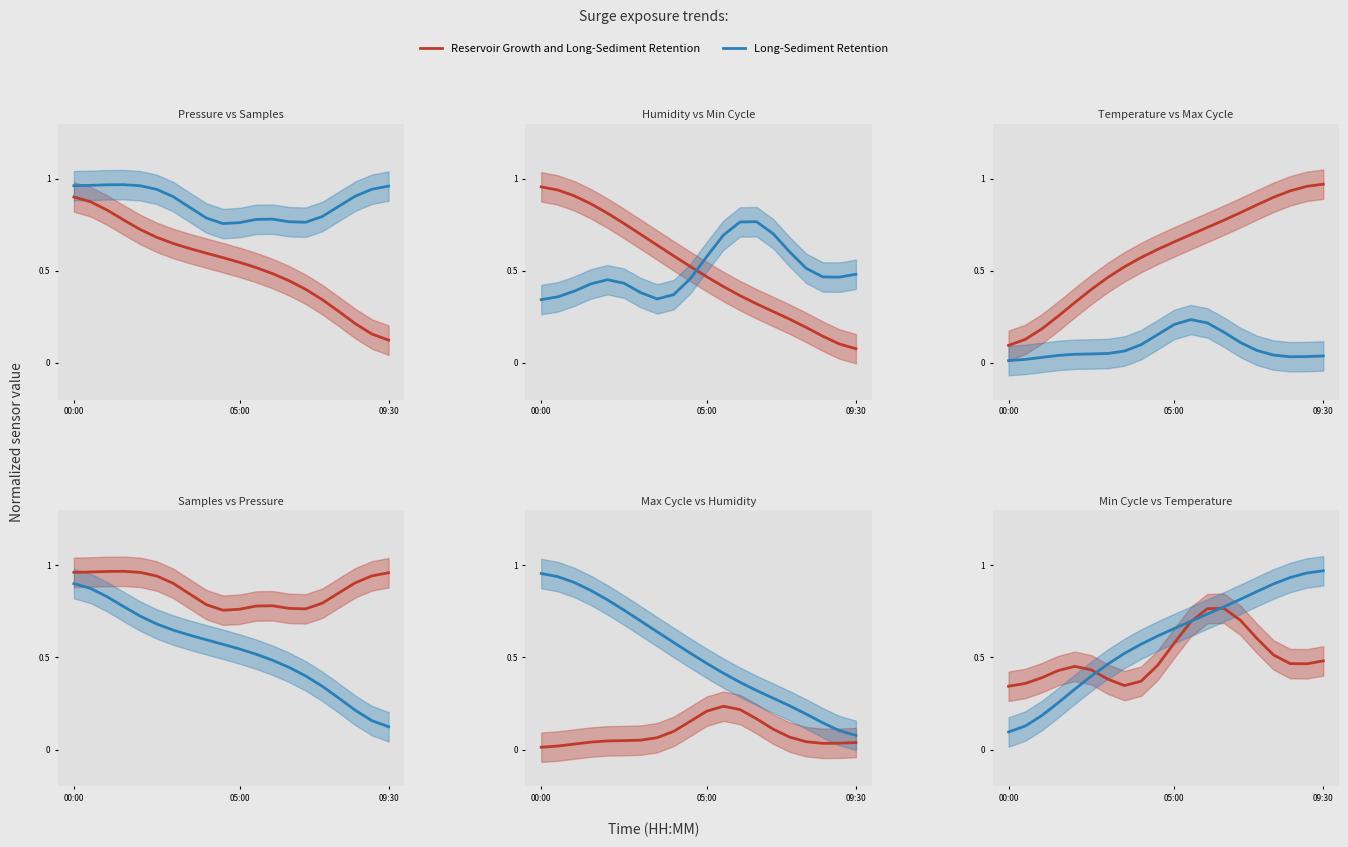

What is the difference between the maximum and minimum values in the Max_cycle series?

0.2